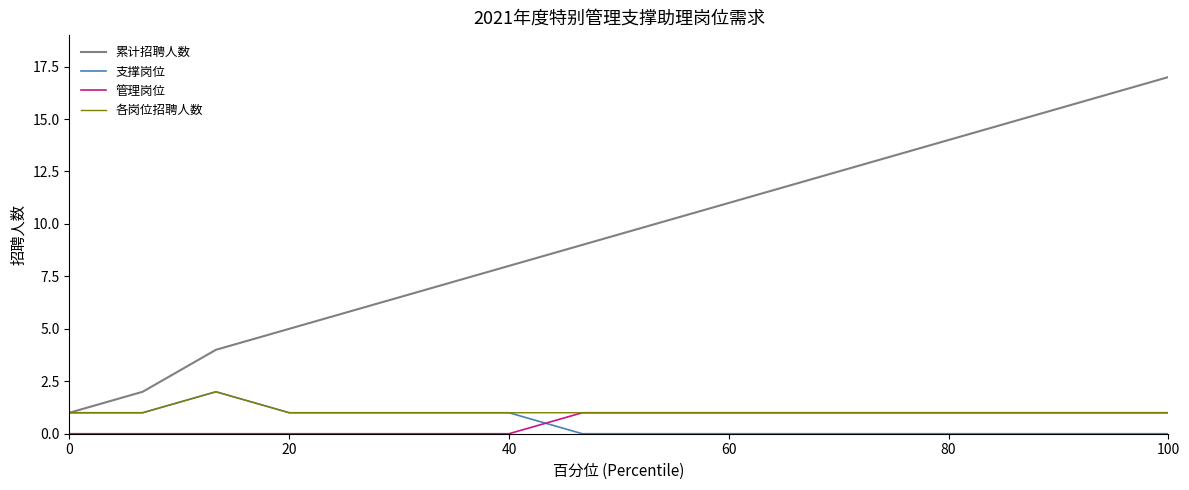

Does the chart have visible grid lines?

No